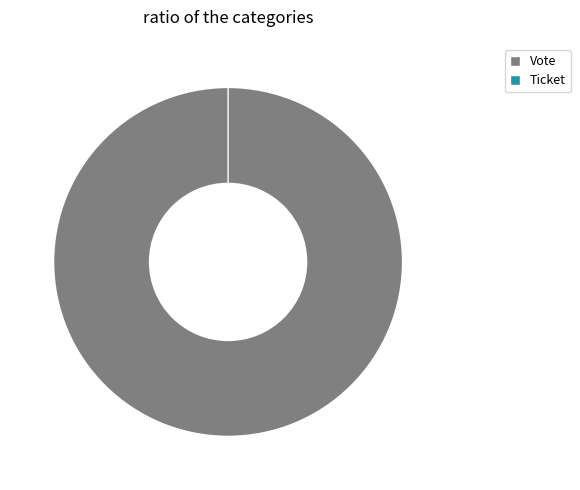

What is the change in value from Vote to Ticket?

-1